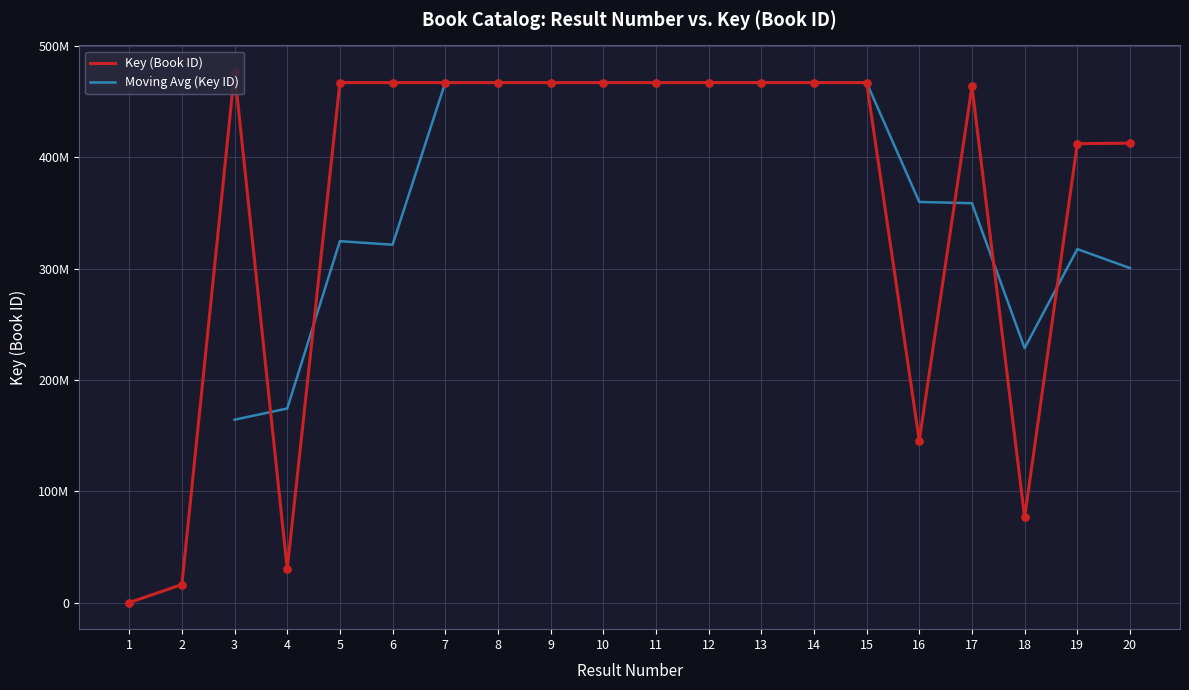

What is the change in value from 10 to 11?

-5299